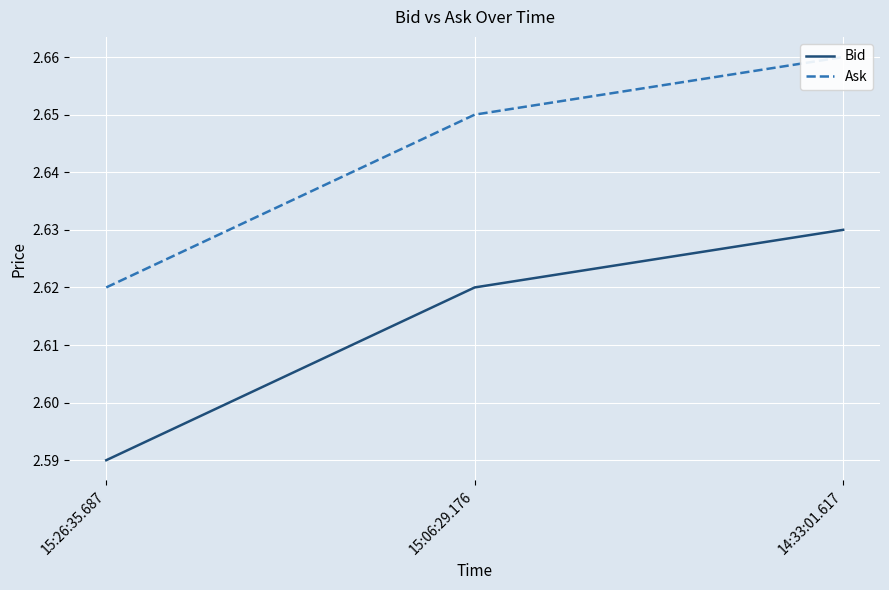

Which series changed the most between 15:26:35.687 and 15:06:29.176?

Bid